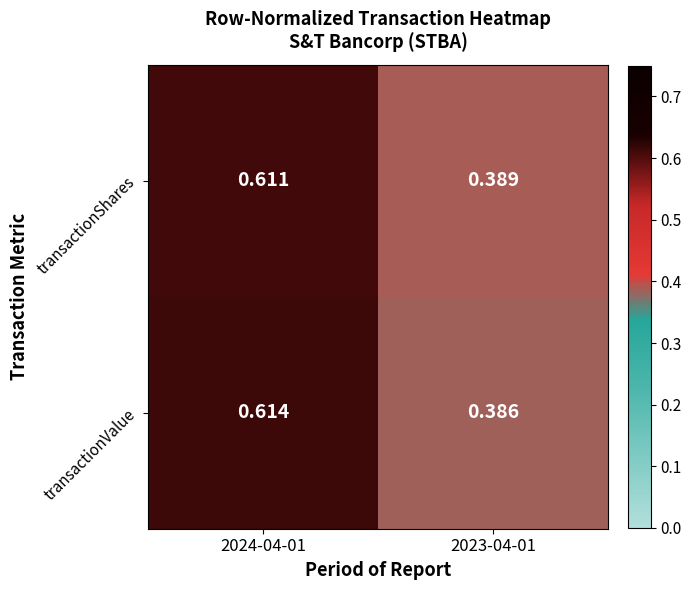

Which category has the highest value across all series?

2024-04-01